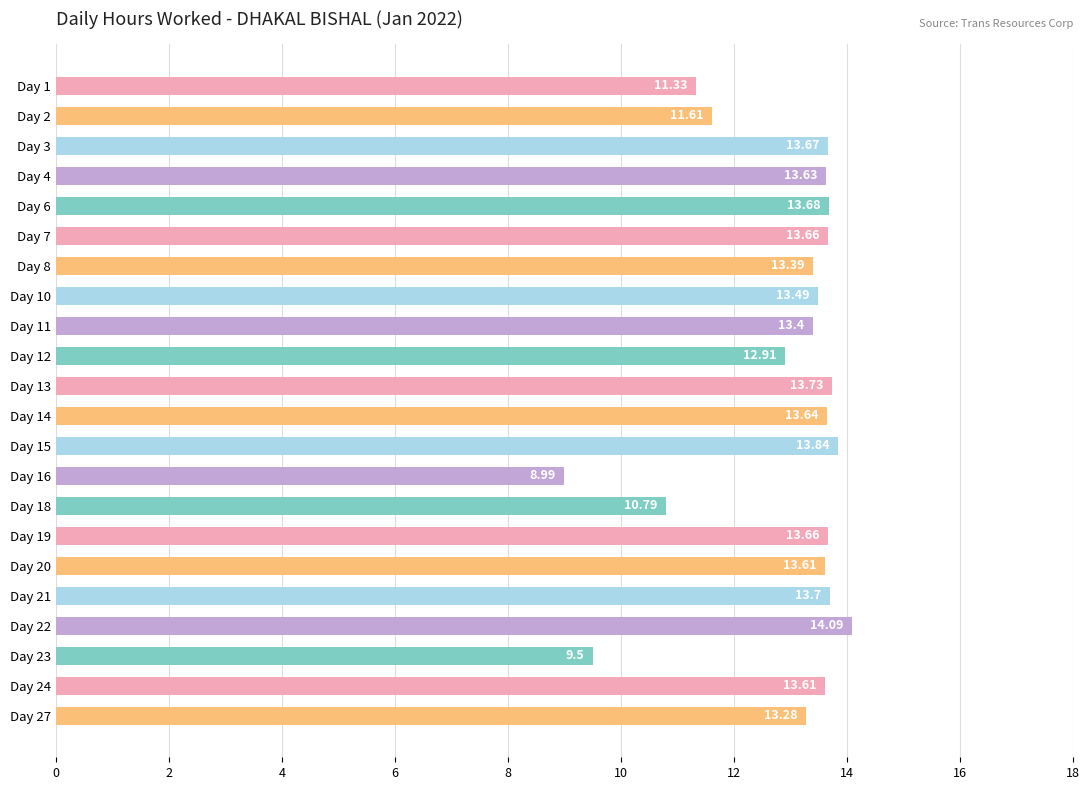

What is the sum of all values?

283.2